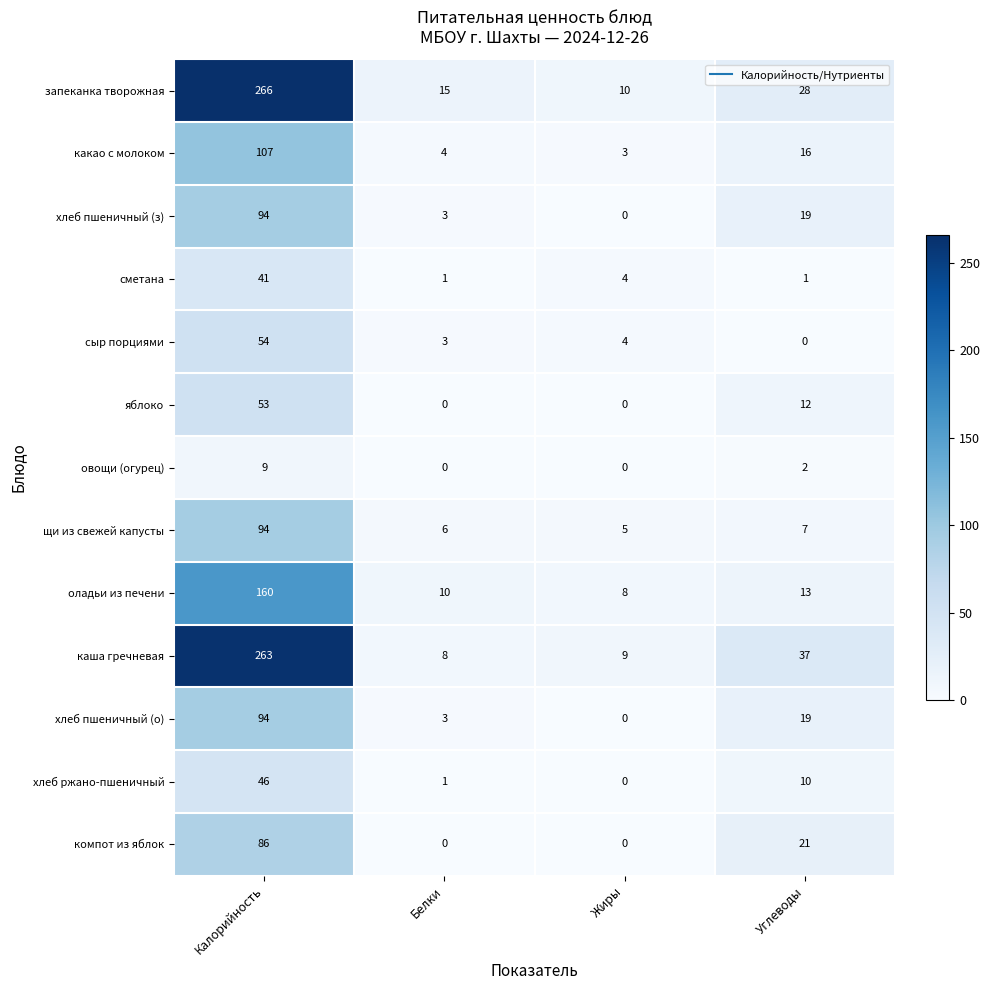

At which category is the sum across all series the highest?

Калорийность